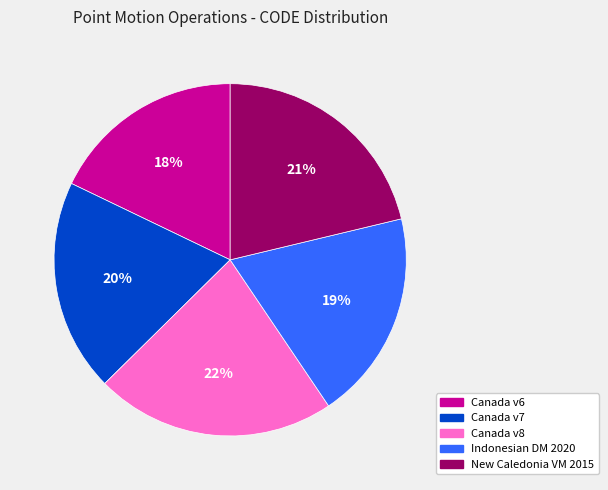

Approximately how many times larger is the value at Indonesian DM 2020 compared to Canada v8?

0.9